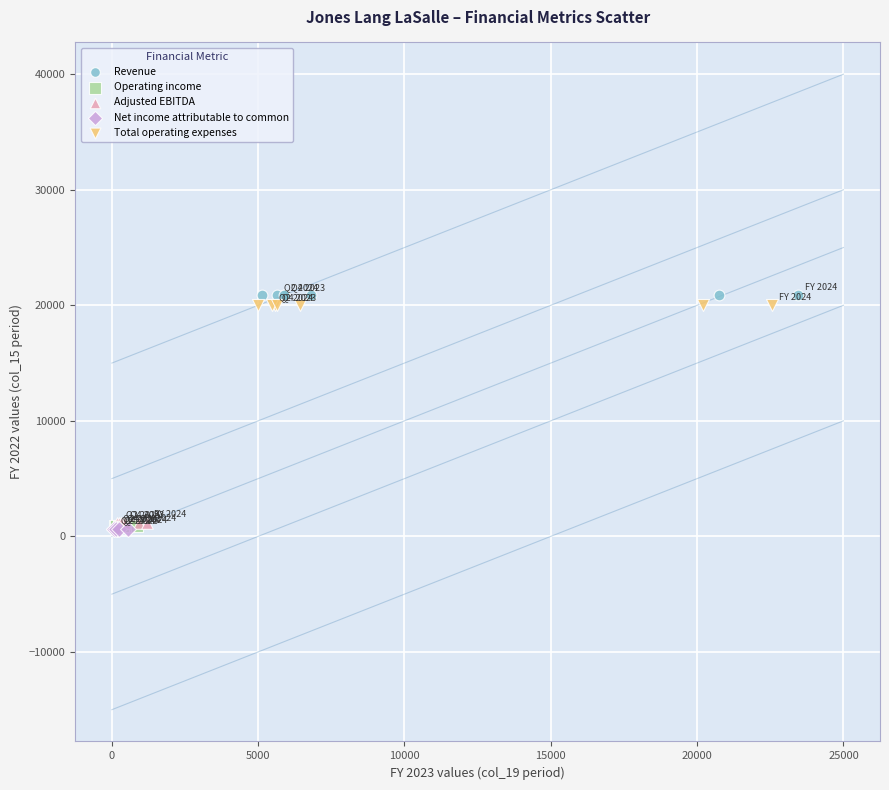

What are all the series names shown in the legend?

Revenue, Operating income, Adjusted EBITDA, Net income attributable to common, Total operating expenses